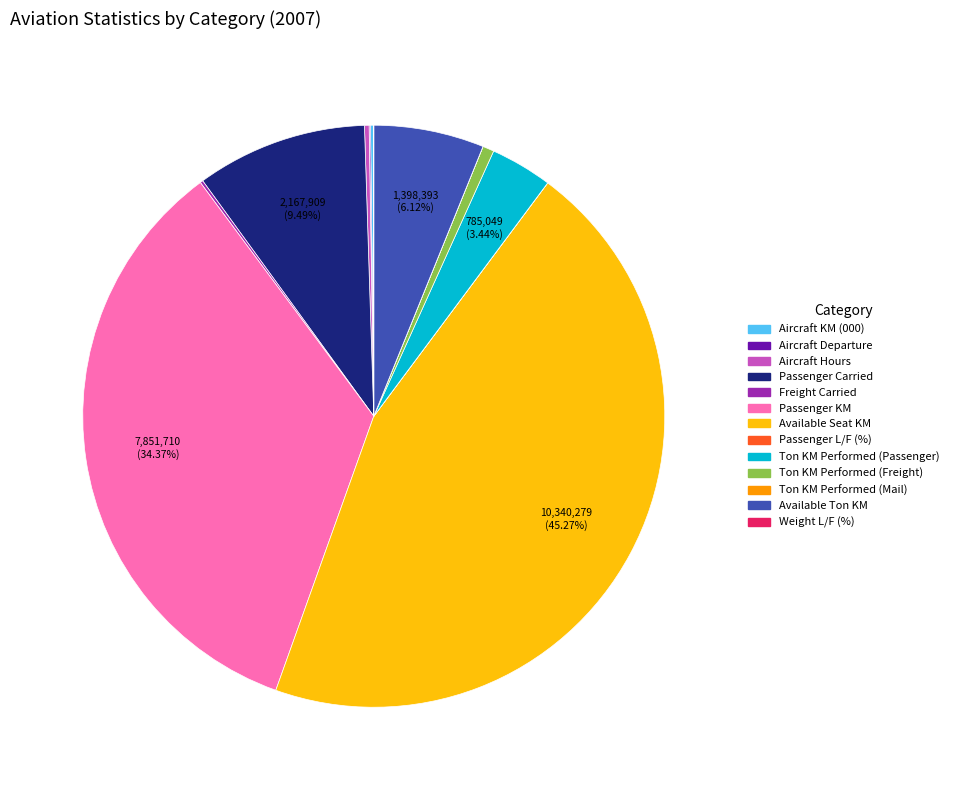

To the nearest percent, what is the difference between the largest and smallest slice percentages?

45%